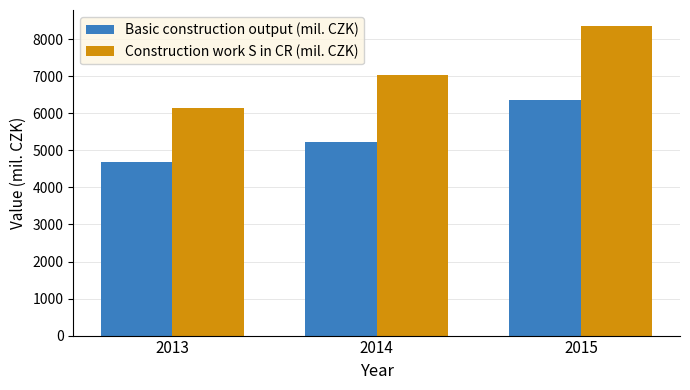

What is the total value across all series at 2013?

10815.8